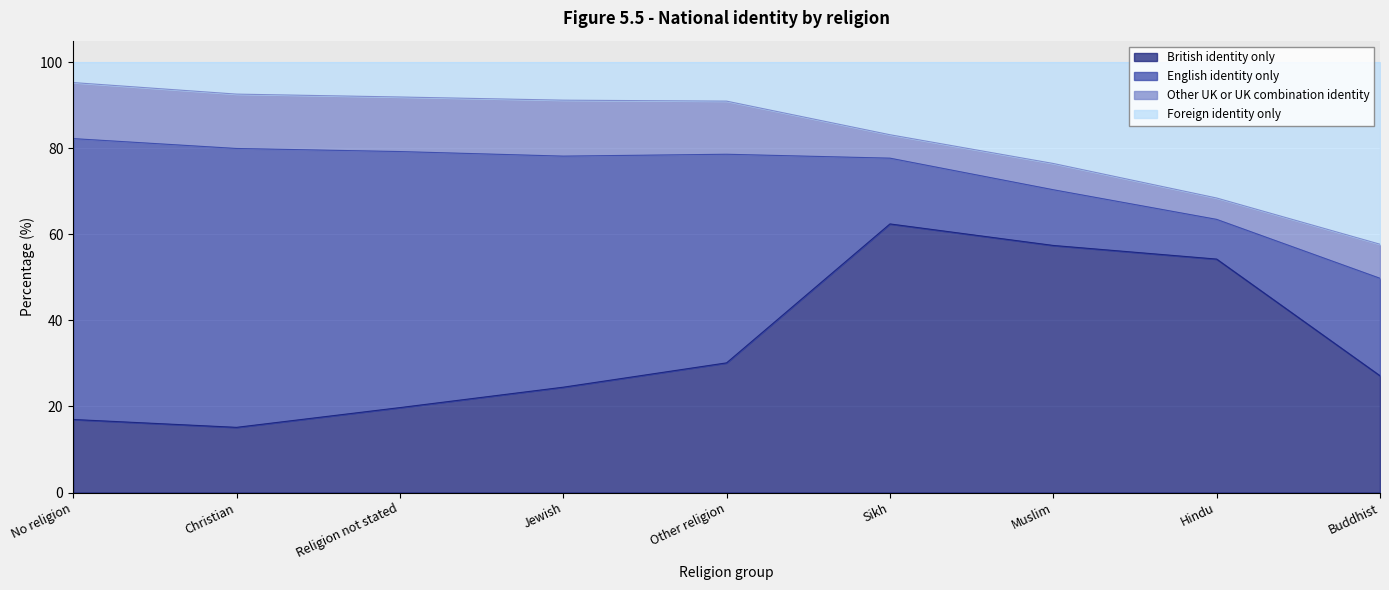

What is the label of the 2nd point from the left?

Christian